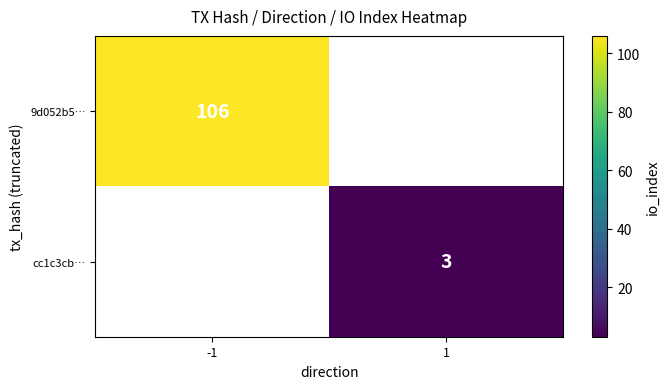

Is the value of 9d052b5… at -1 greater than the value of cc1c3cb… at 1?

Yes